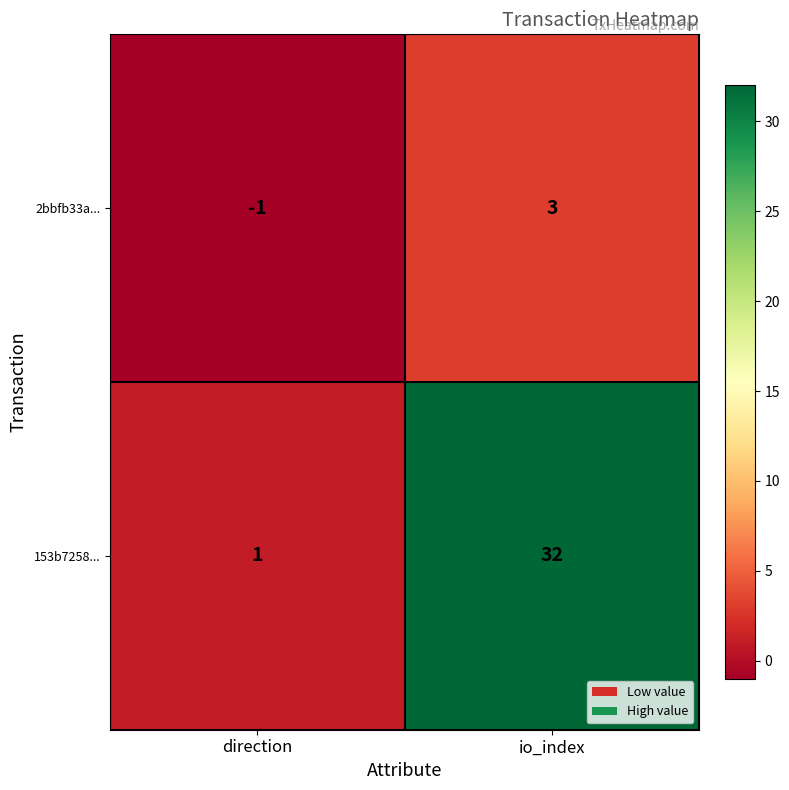

What is the difference between the 153b7258... values at direction and io_index?

31